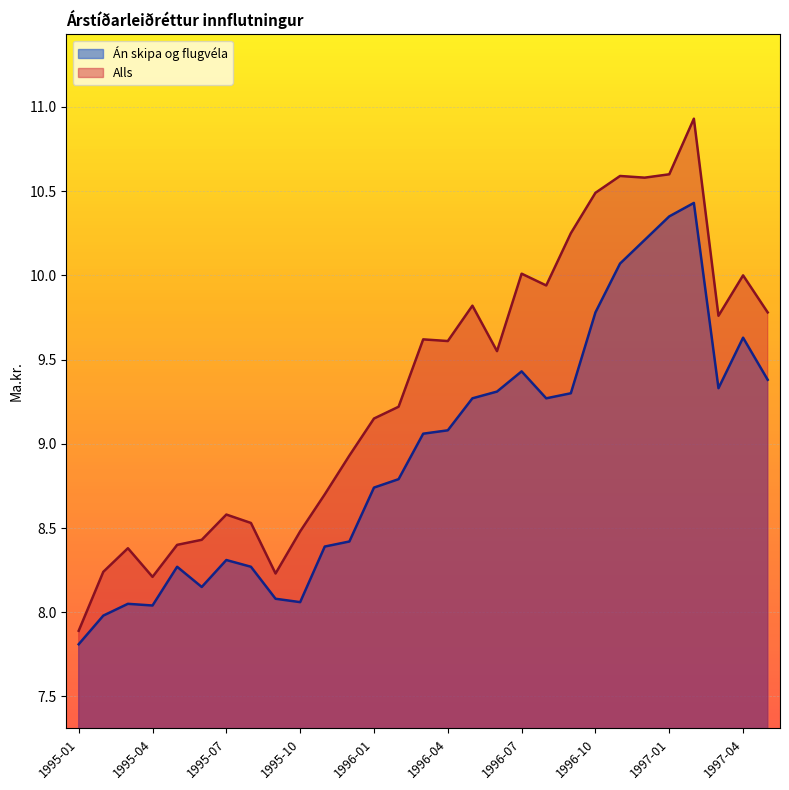

How many interior local peaks does the Alls series have?

8